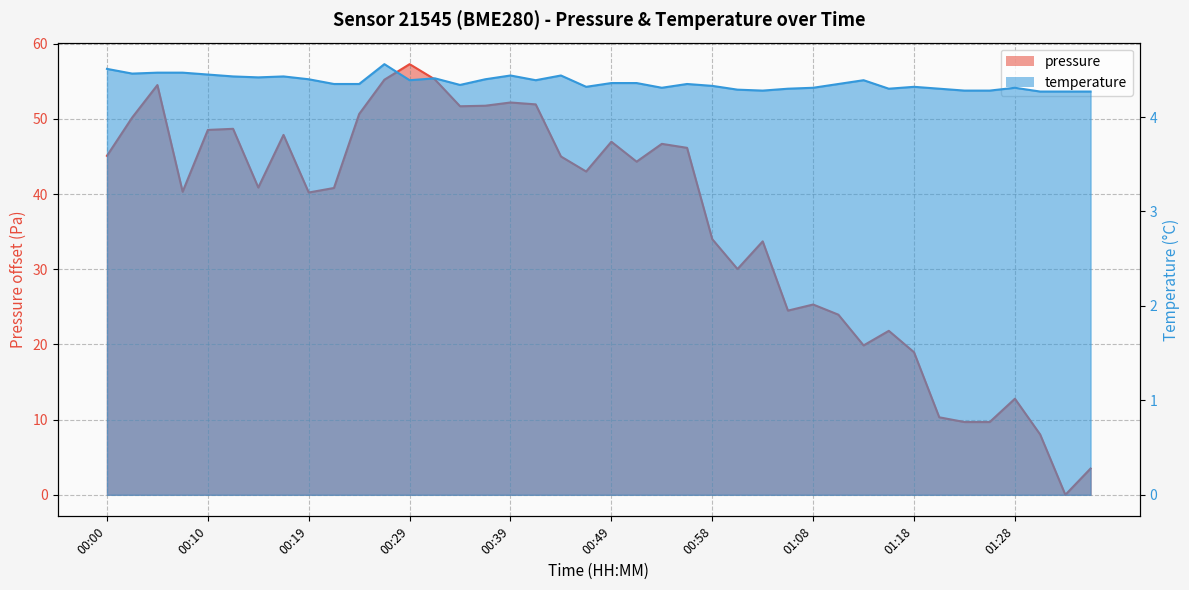

True or false: pressure has a value of 40.2 at 00:19.

True